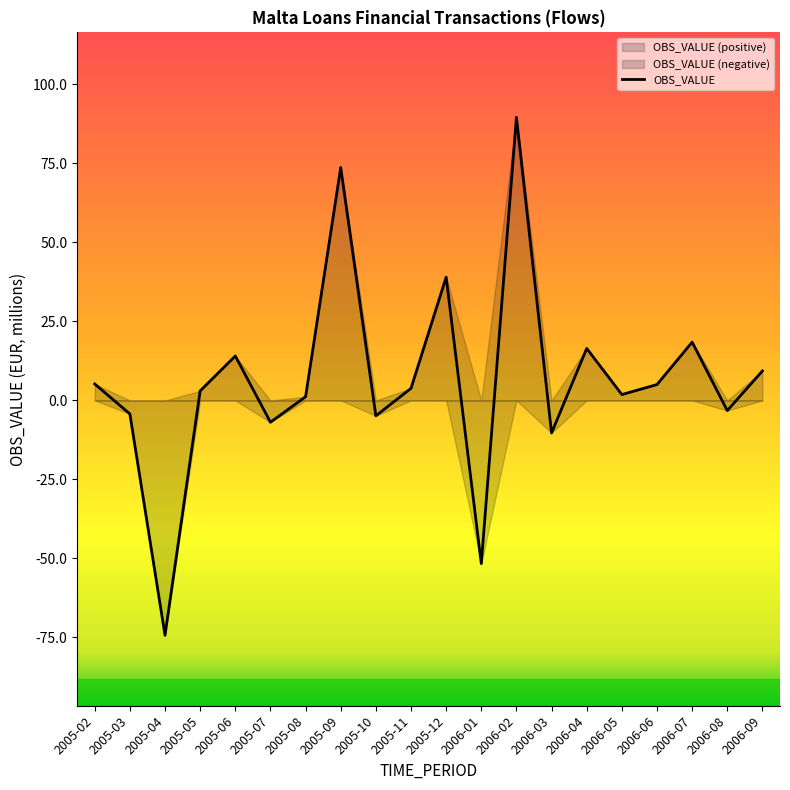

What is the change in value from 2005-08 to 2006-08?

-4.4